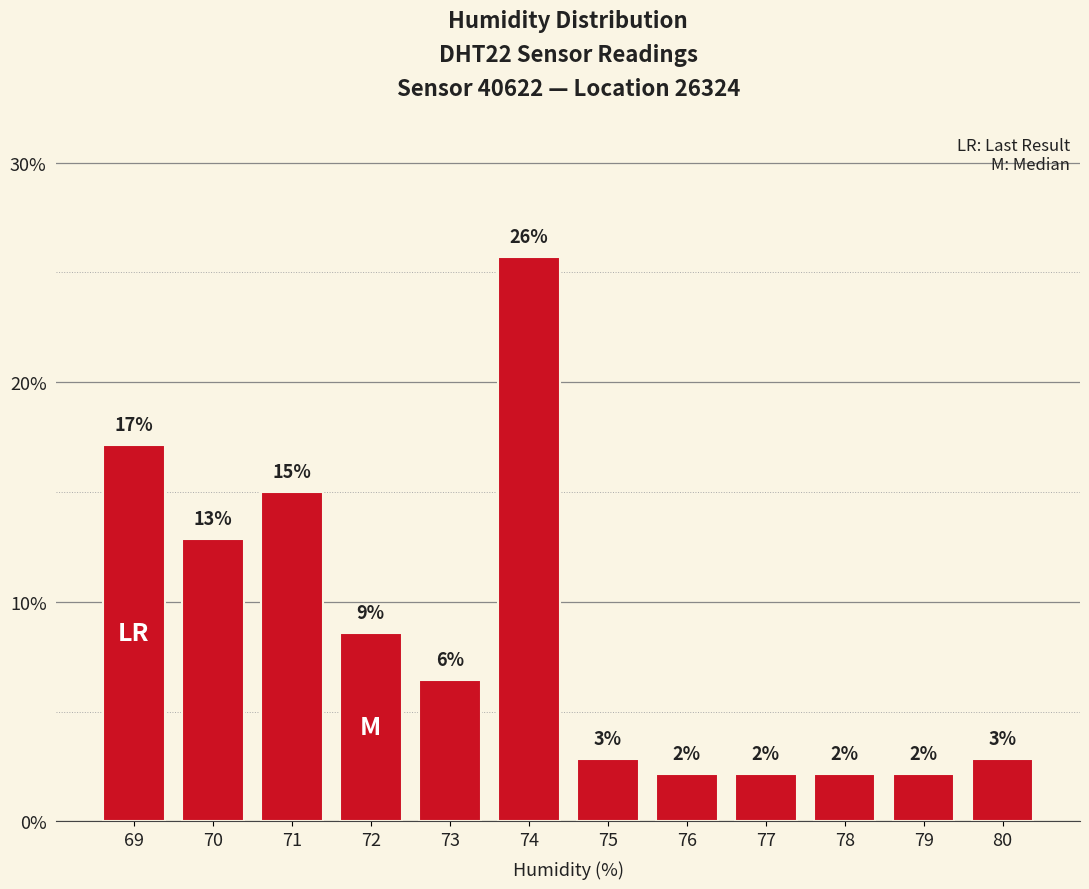

Are the bars horizontal?

No